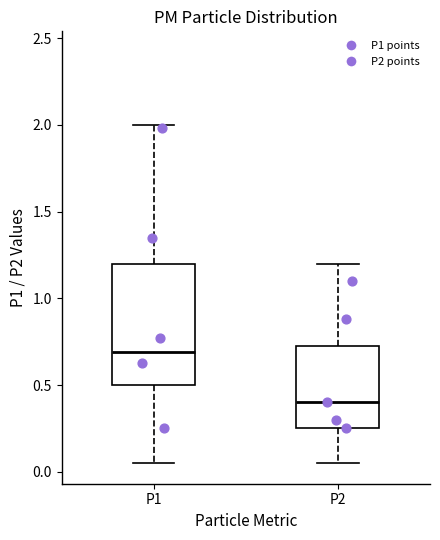

Which box is the tallest, from its lower edge to its upper edge?

P1